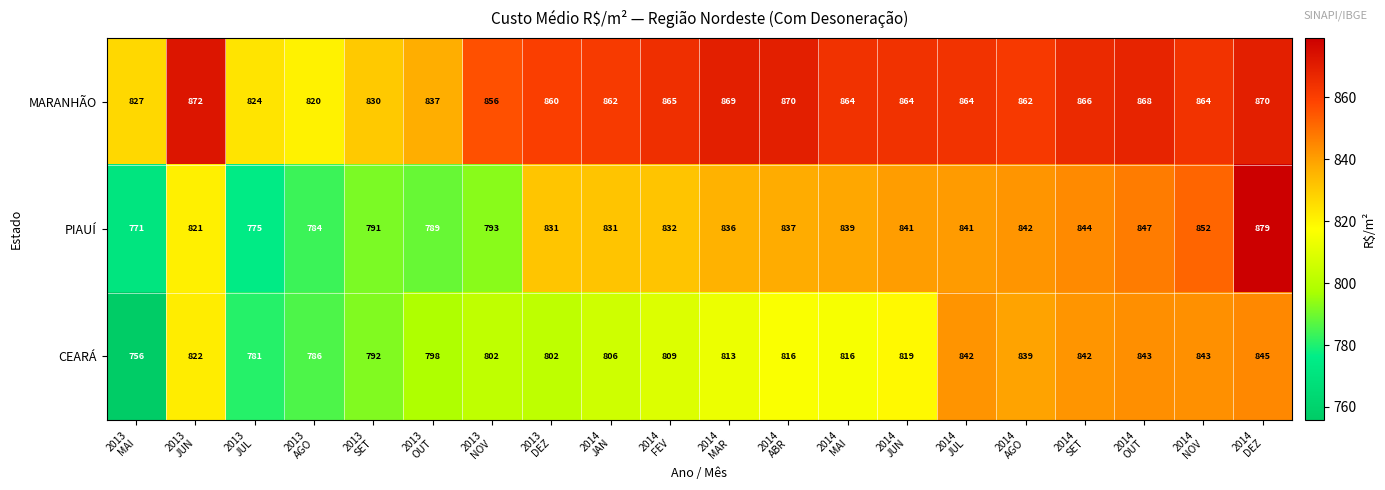

What is the smallest value displayed?

756